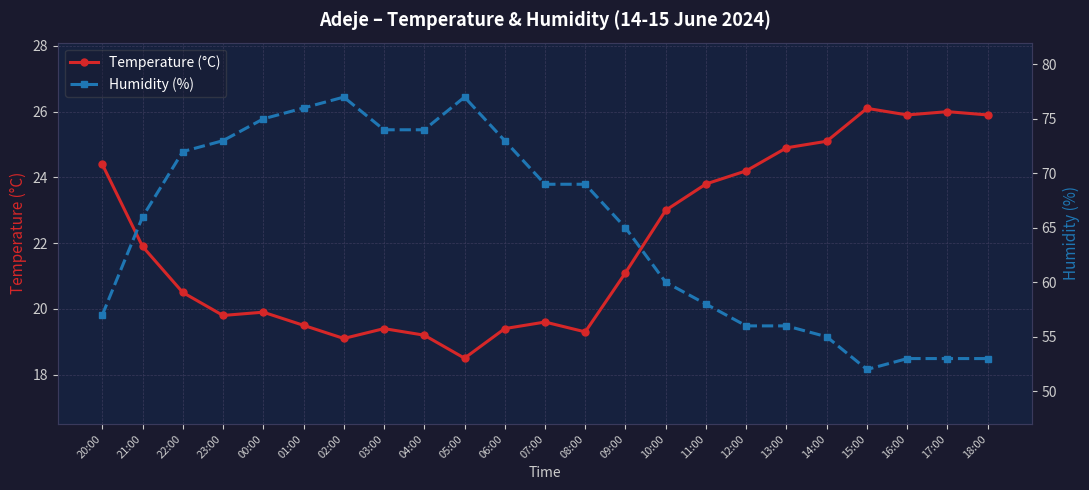

What is the sum of the Humidity (%) values at 12:00 and 00:00?

131.0